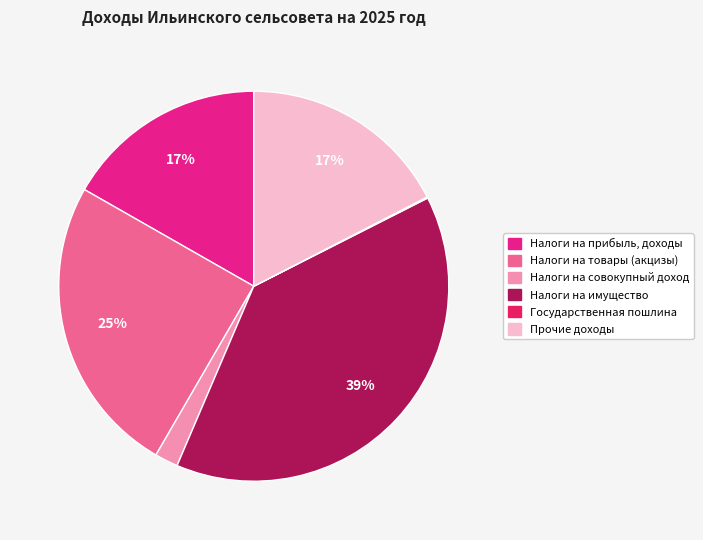

What is the ratio of the value at Налоги на имущество to the value at Налоги на товары (акцизы)?

1.6